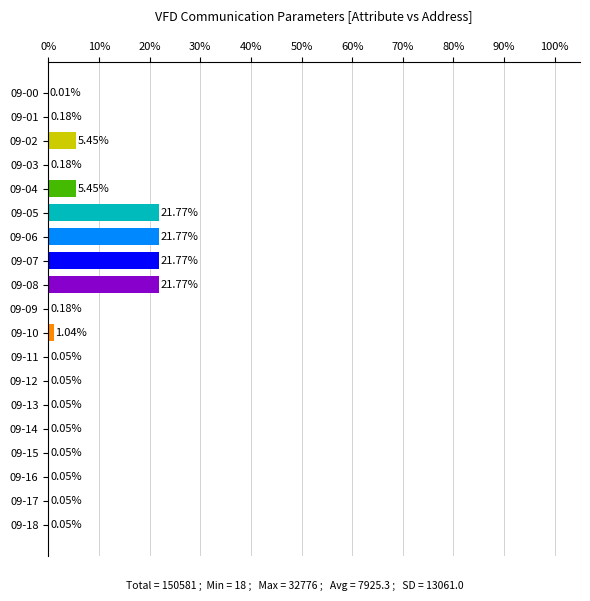

Which has a higher value, 09-17 or 09-05?

09-05